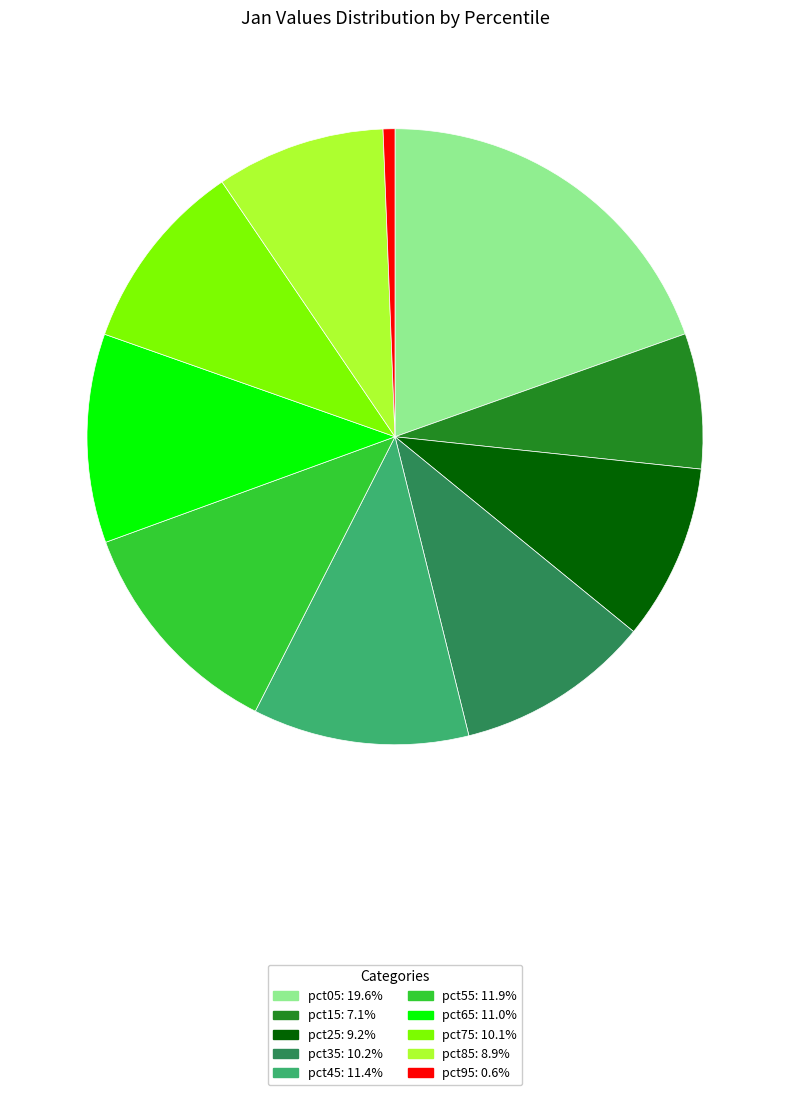

Is the sum of pct55 and pct05 greater than half?

No